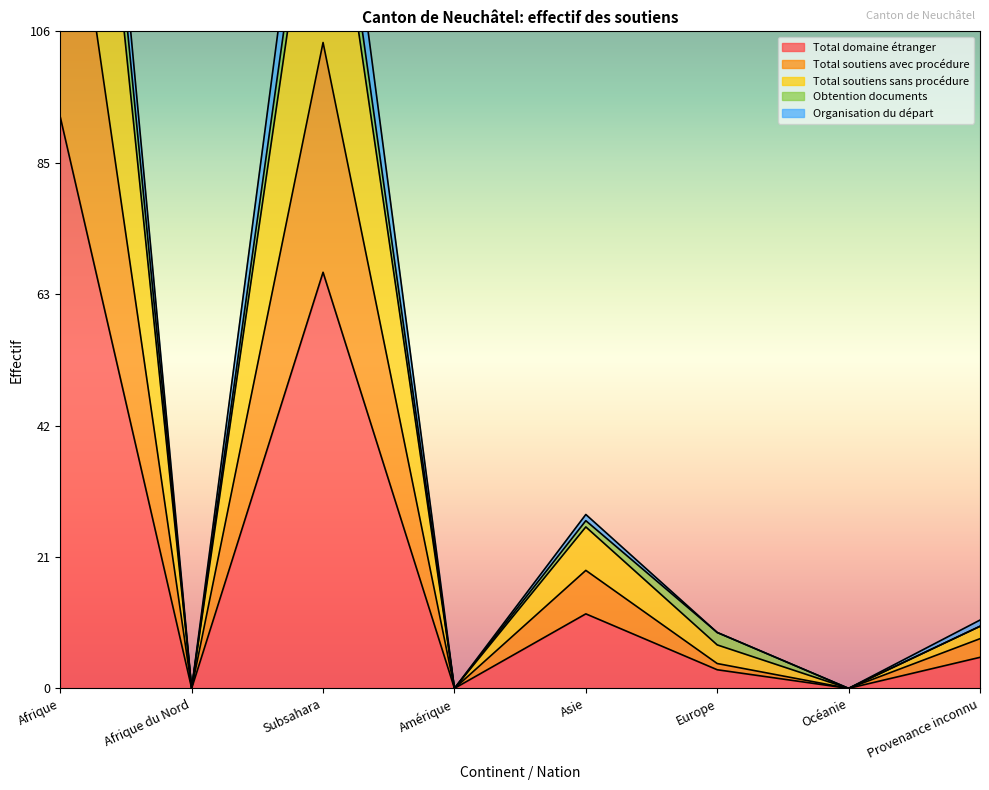

The Total domaine étranger series shows 5 at Provenance inconnu. True or false?

True